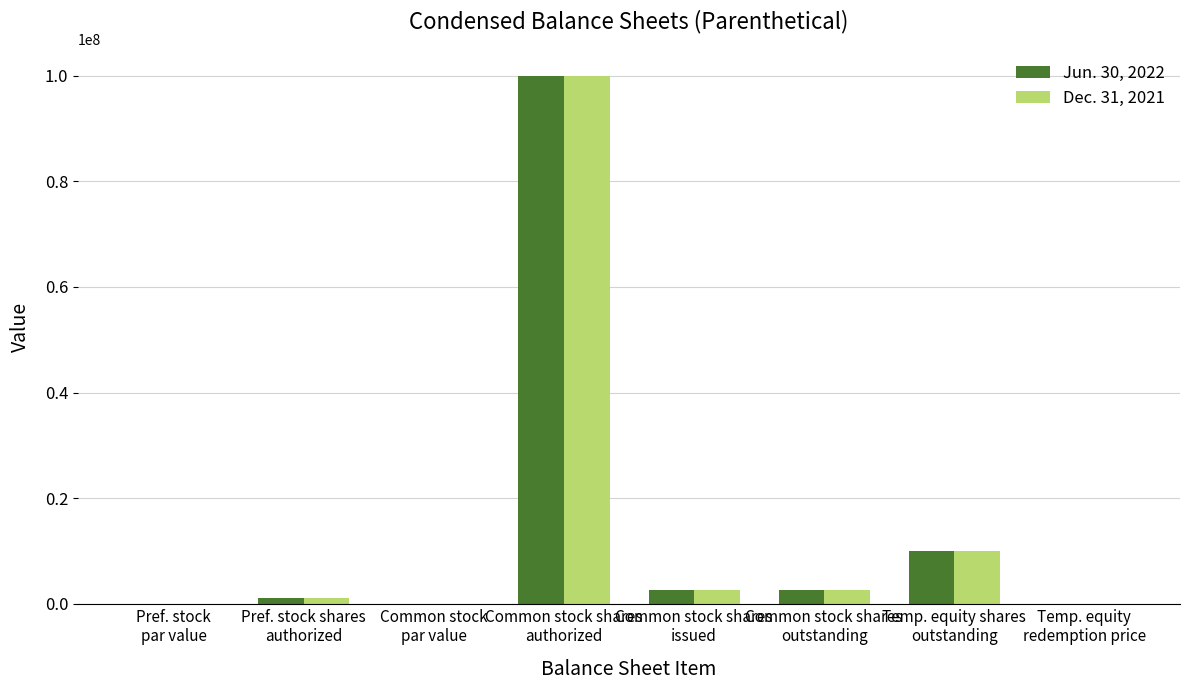

What is the sum of all Jun. 30, 2022 values?

116000010.2